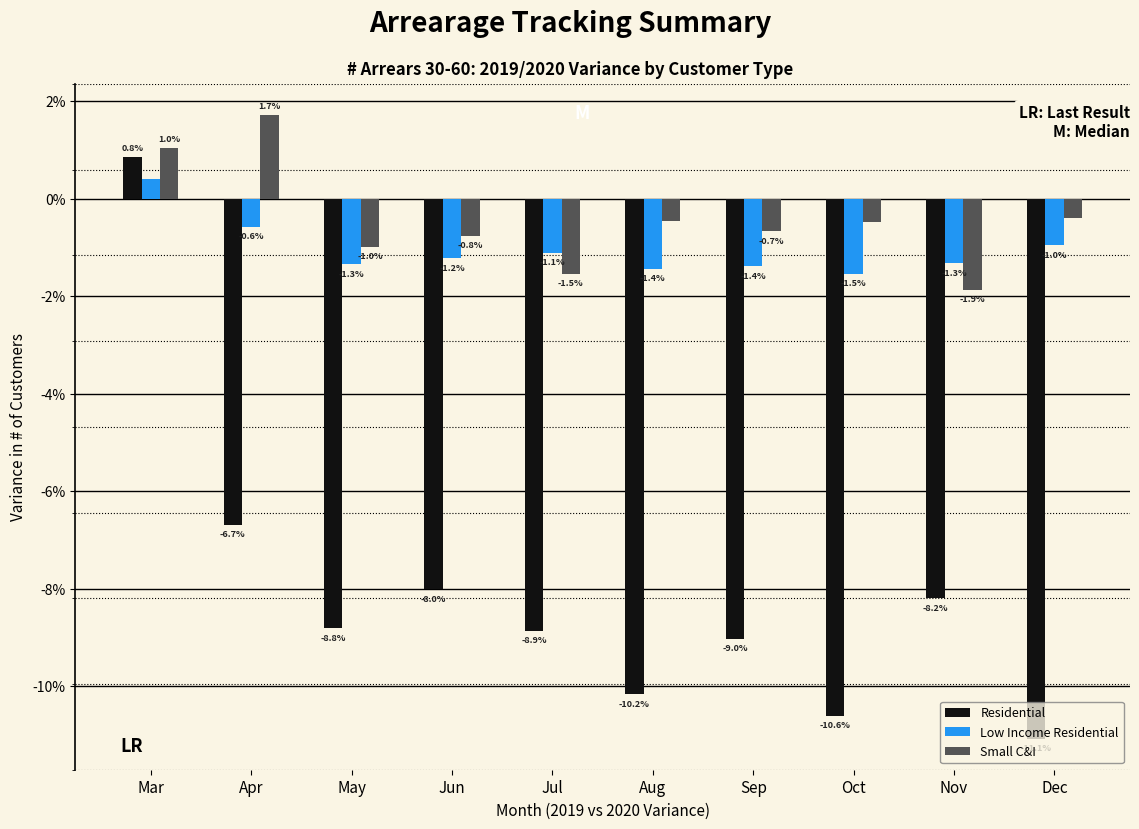

At Oct, list the series in order from largest to smallest.

Small C&I, Low Income Residential, Residential